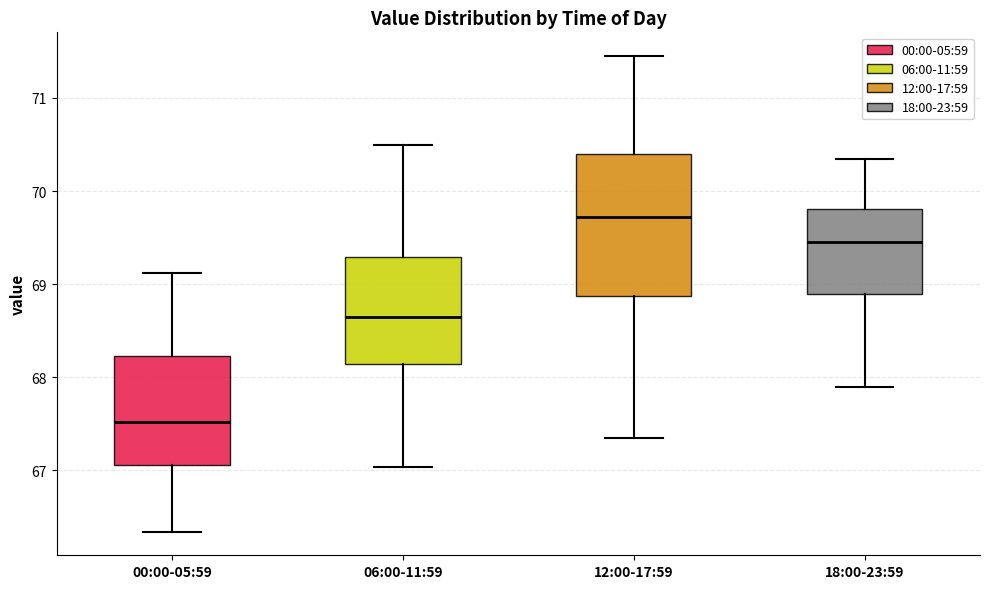

Which box is the tallest, from its lower edge to its upper edge?

12:00-17:59